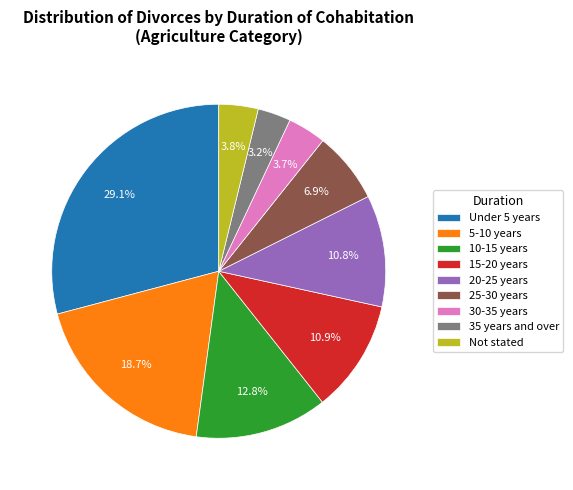

What is the ratio of the value at Under 5 years to the value at Not stated?

7.7